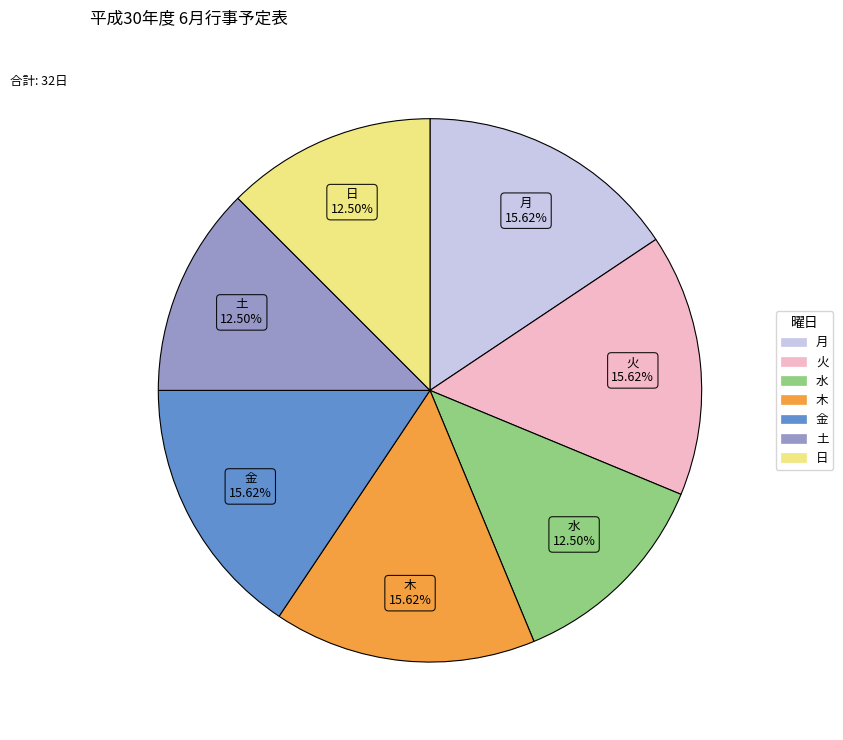

Is there any slice that represents more than half of the pie?

No